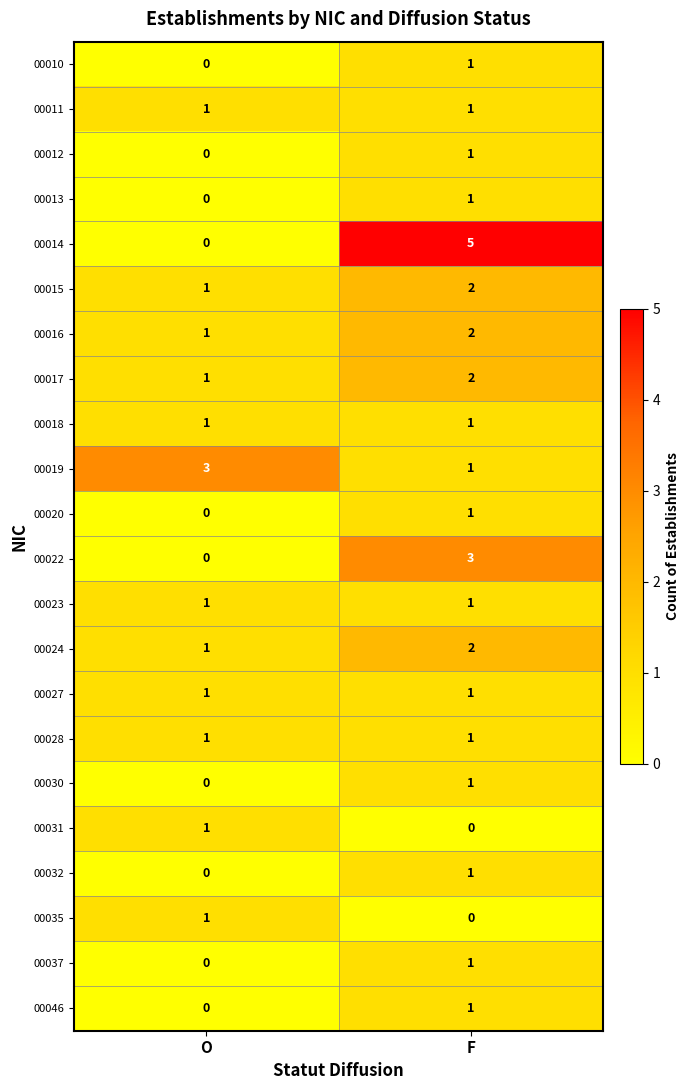

What is the difference between the highest and lowest values at F?

5